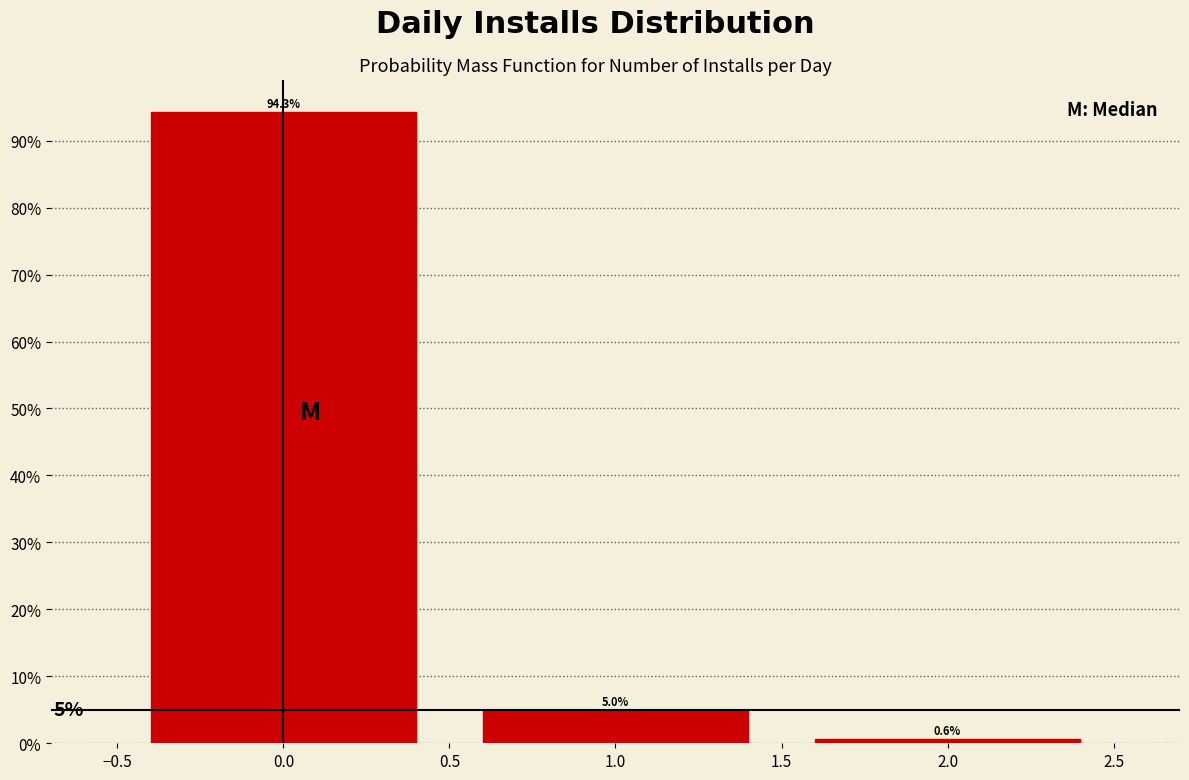

Reading left to right, list every bar in this chart as the range it spans on the x-axis followed by its height.

-0.5 to 0.5: 94.3
0.5 to 1.5: 5.0
1.5 to 2.5: 0.6